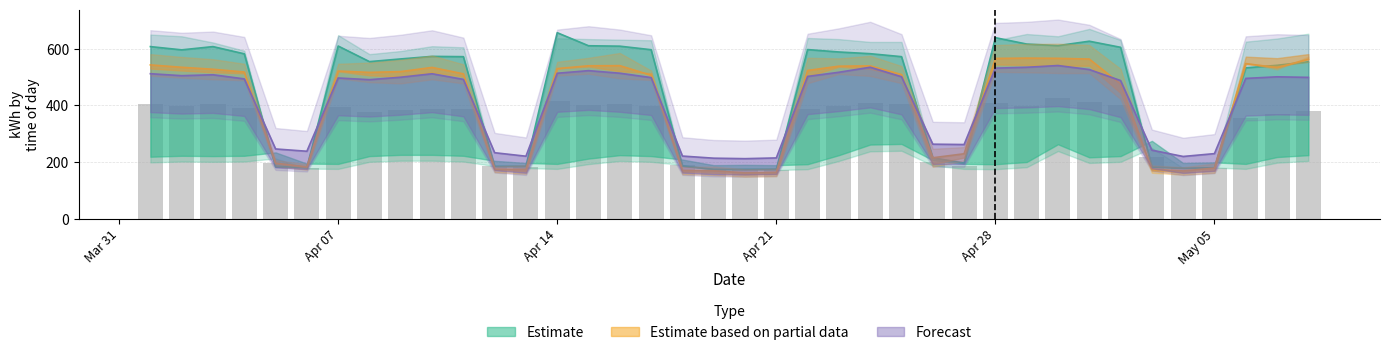

Are the bars grouped side by side (vs. stacked)?

Yes